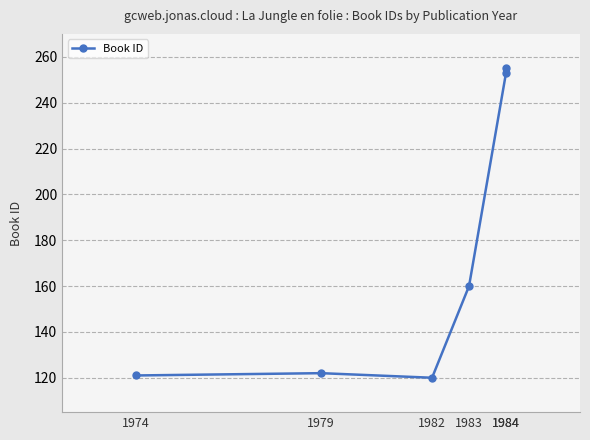

What is the change in value from 1974 to 1982?

-1